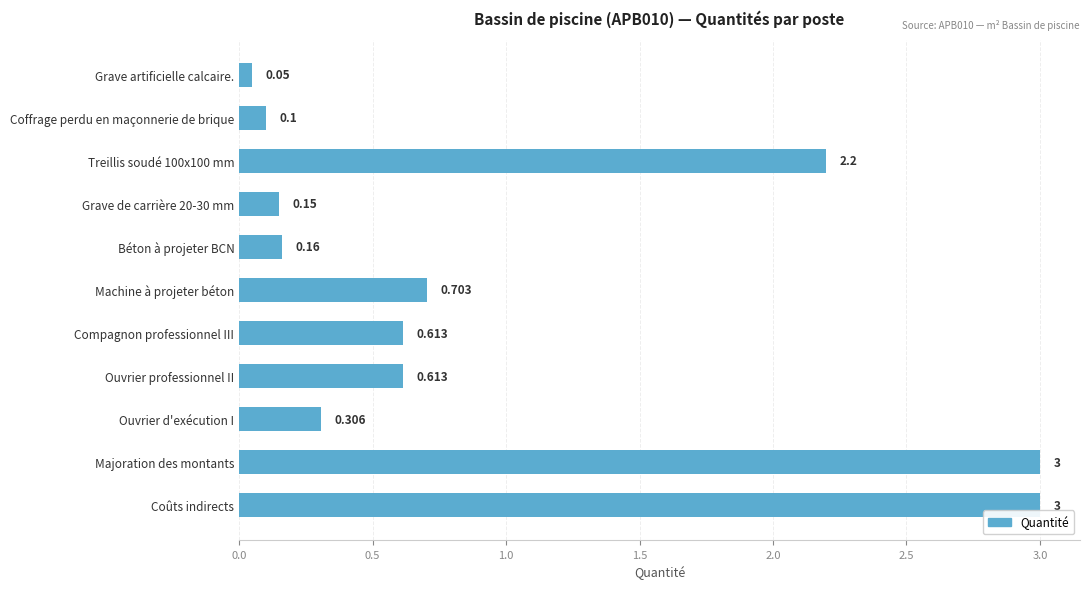

How many data points does each series have?

11